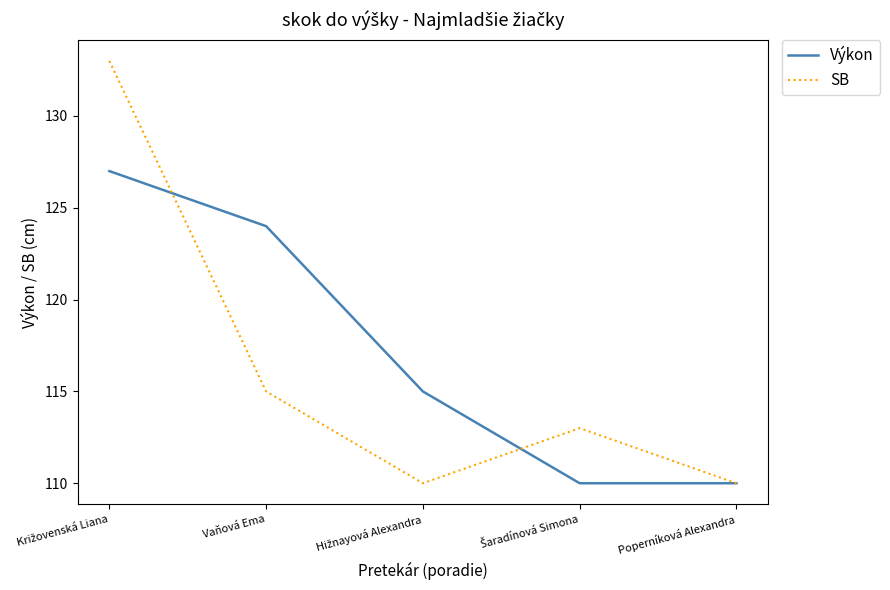

At which label is SB closest to 121?

Vaňová Ema